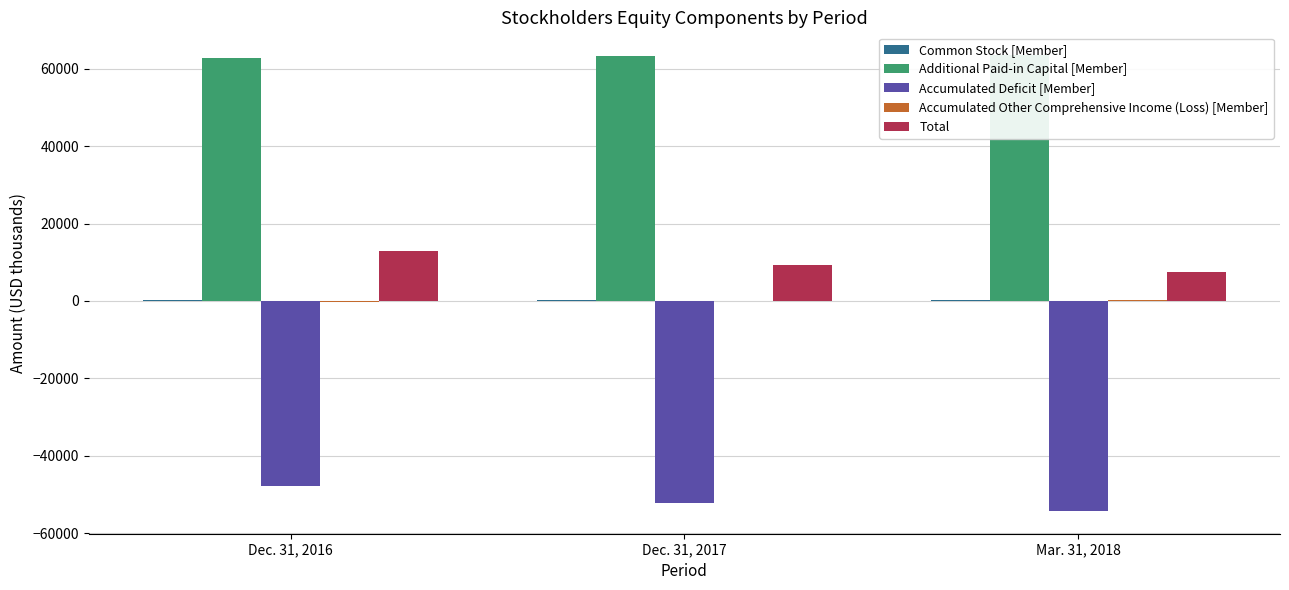

Which series has the widest spread of values?

Accumulated Deficit [Member]